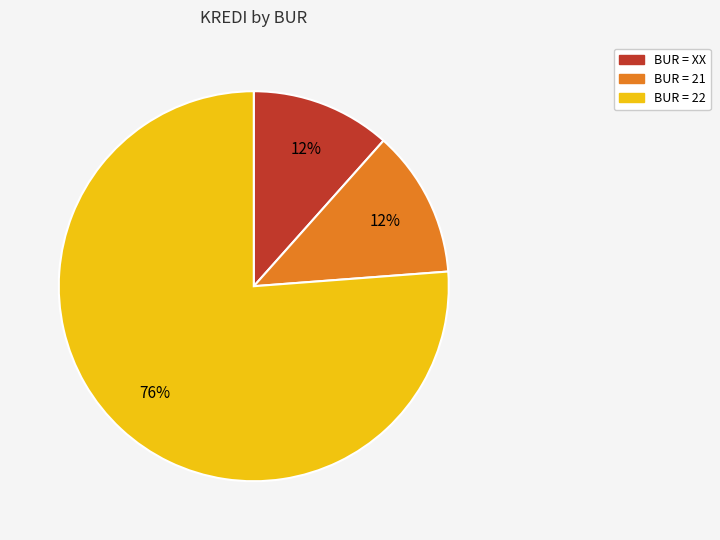

To the nearest percent, what is the average slice percentage?

33%